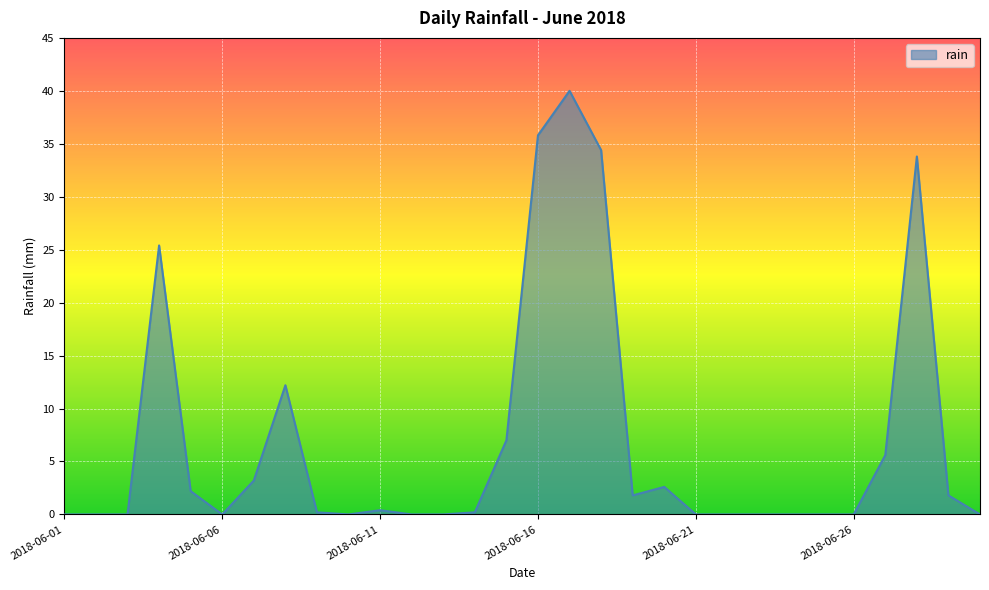

What is the difference between the maximum and second lowest values?

40.0